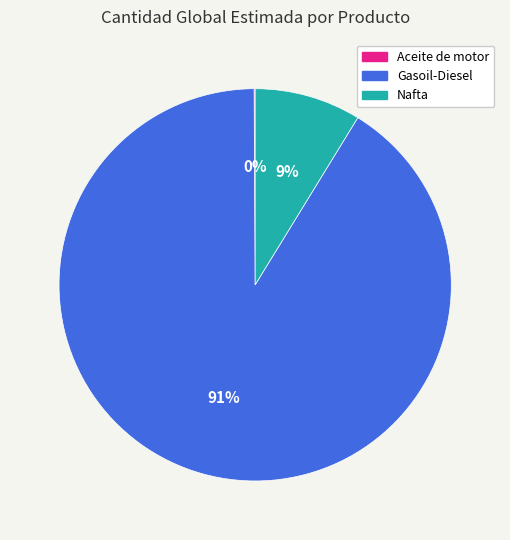

Is it true that Gasoil-Diesel is 85% of the pie?

False